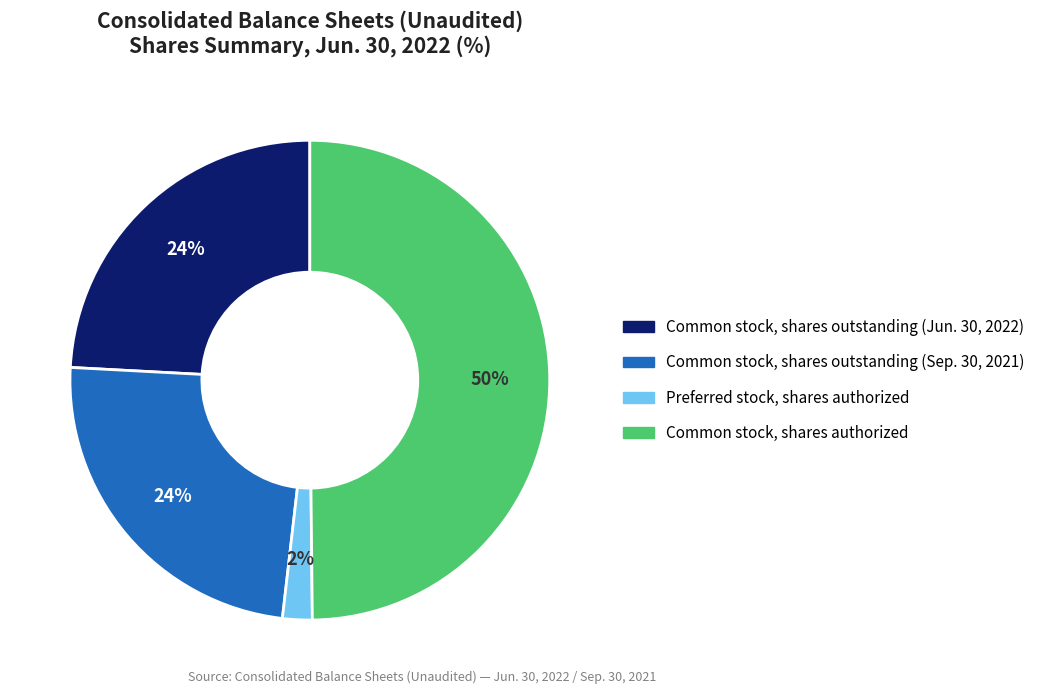

To the nearest percent, what percentage of the pie is Preferred stock, shares authorized?

2%